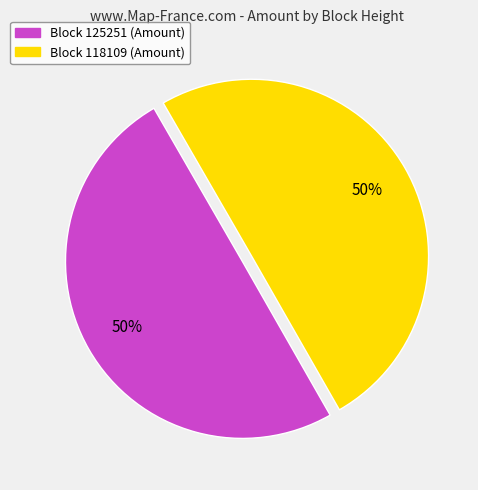

To the nearest percent, what is the average slice percentage?

50%